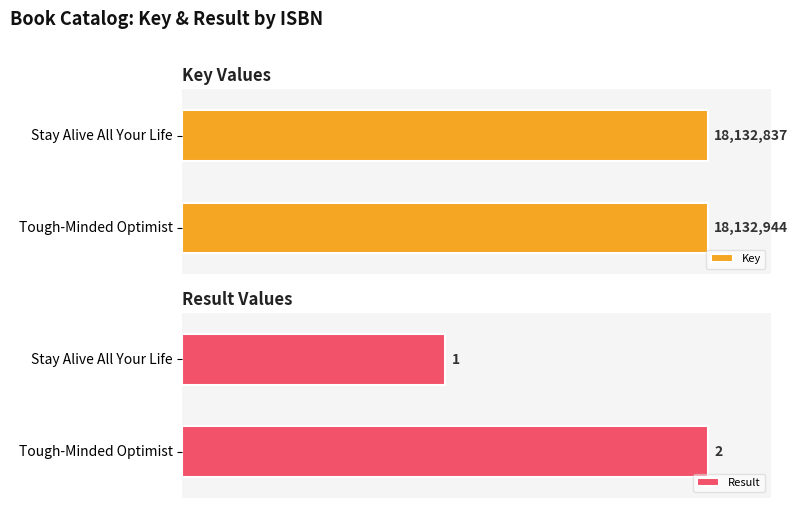

At how many categories does at least one series exceed 16784744?

2